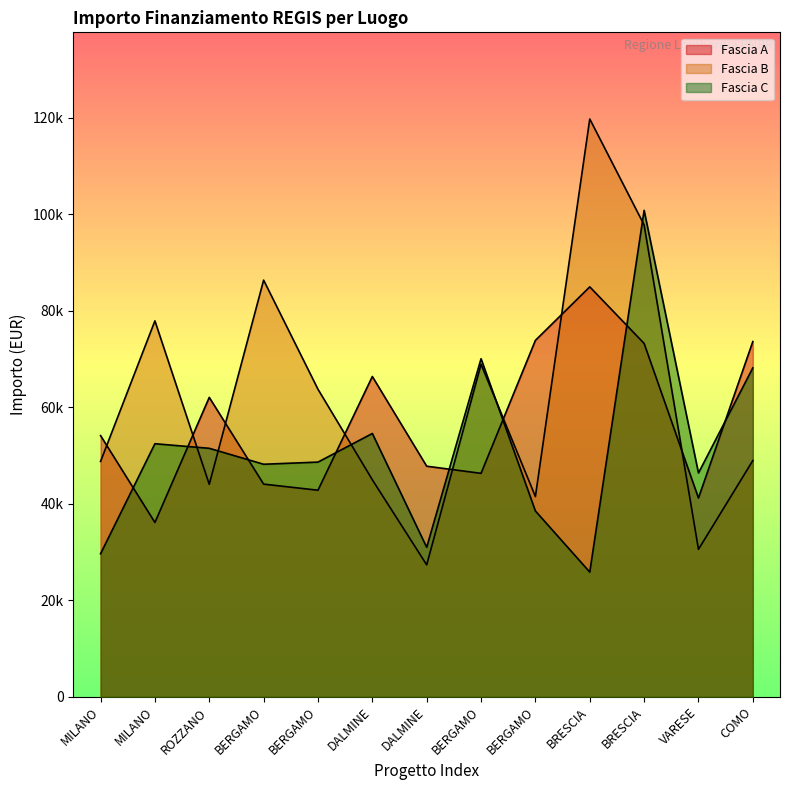

After their last crossing, which series has the higher values: Fascia A or Fascia B?

Fascia A